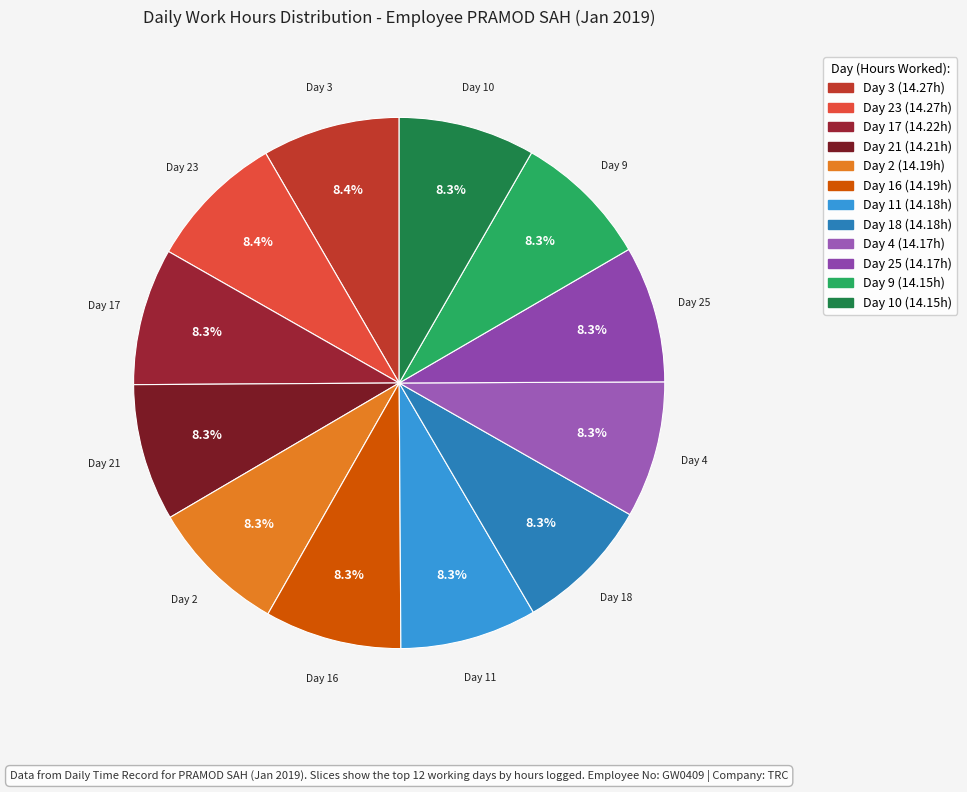

How many slices are in this pie chart?

12